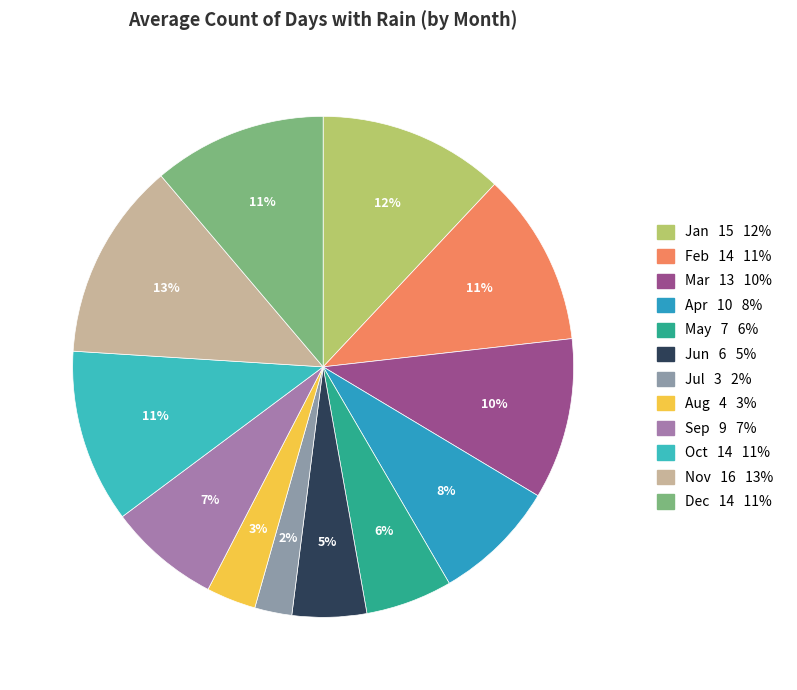

Which slice is the smallest?

Jul